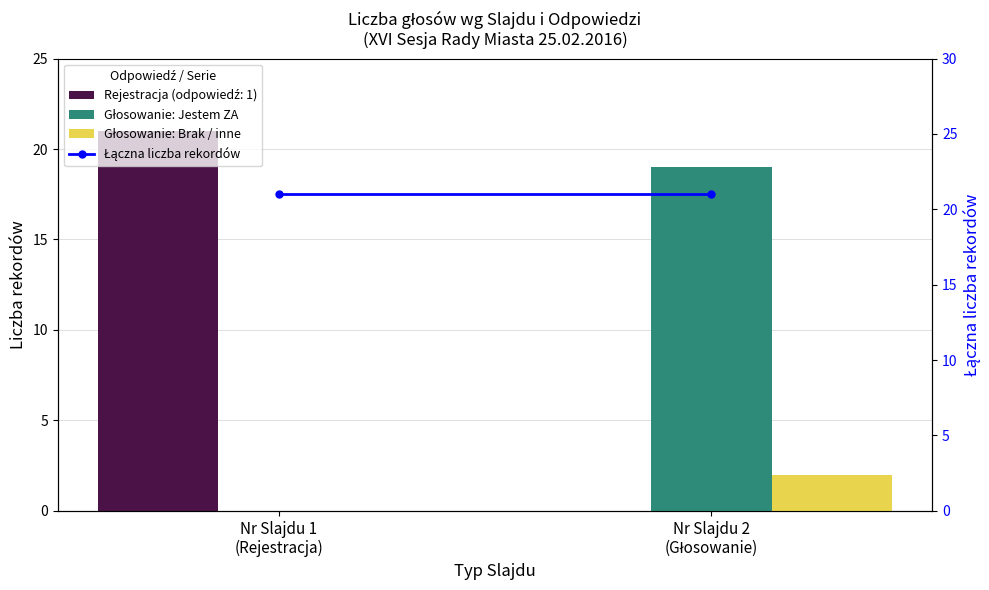

At which label does Głosowanie: Brak / inne reach its minimum?

Nr Slajdu 1
(Rejestracja)